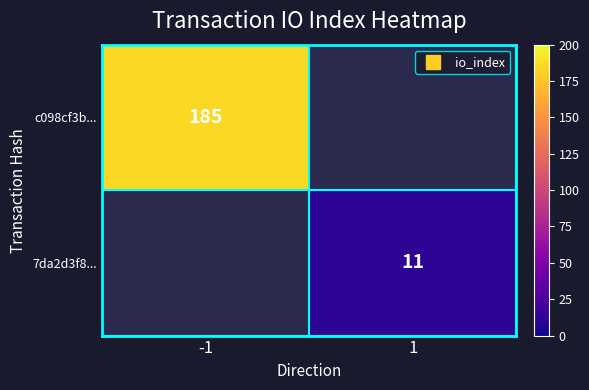

Count the number of data series in this chart.

2